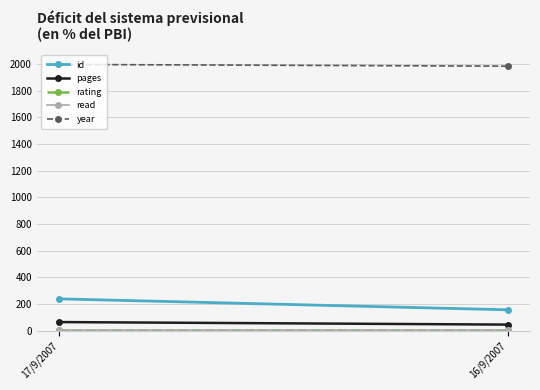

Reading left to right, what are all the values shown in this chart?

id: 238	156
pages: 64	45
rating: 5	5
read: 1	1
year: 1997	1984